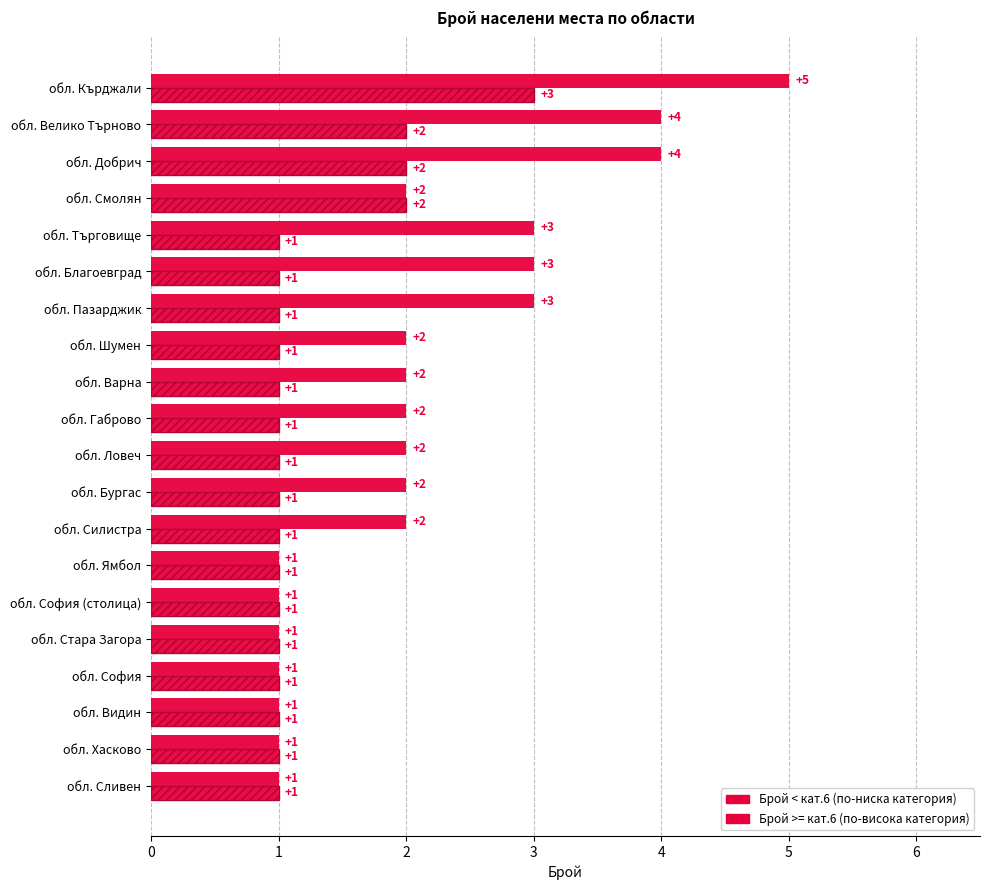

What is the value of the Брой < кат.6 bar at the 6th from the left?

1